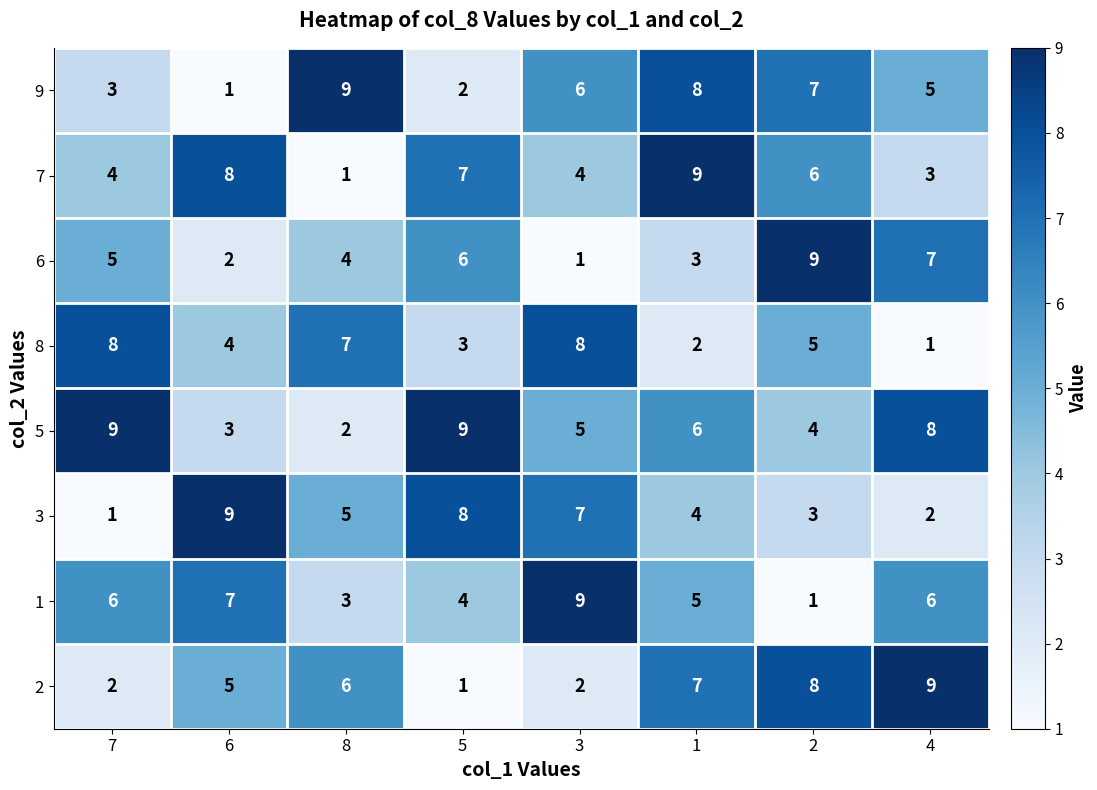

The value of 7 at 8 is 1. True or false?

True